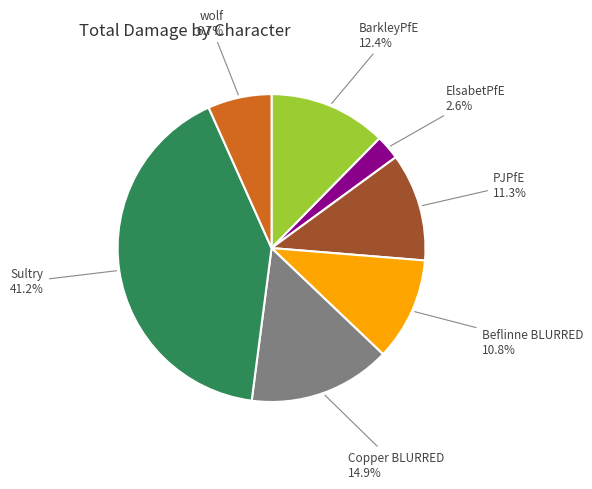

Is it true that Sultry is 41% of the pie?

True